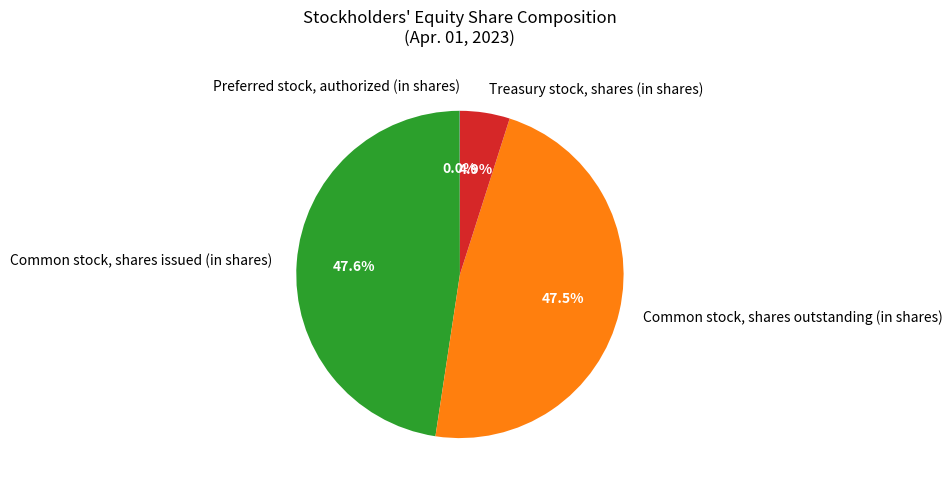

To the nearest percent, what percentage of the pie is Common stock, shares issued (in shares)?

48%